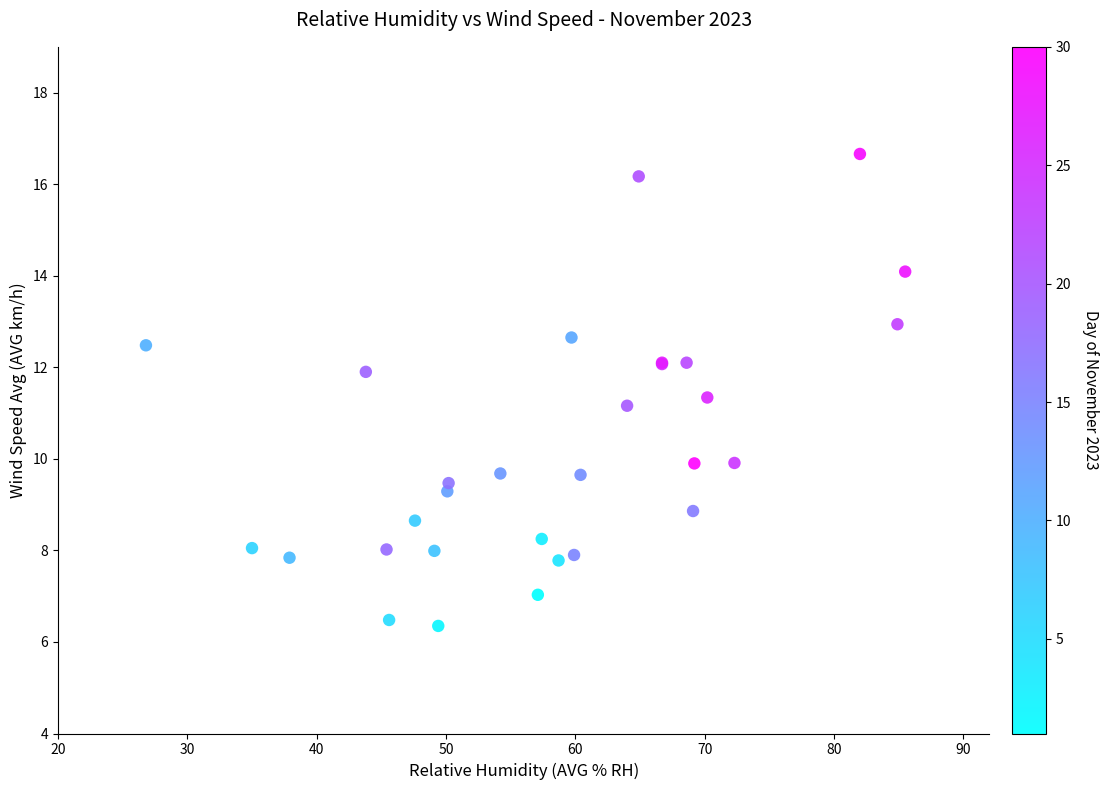

What Y value in the scatter plot is closest to 11?

11.2